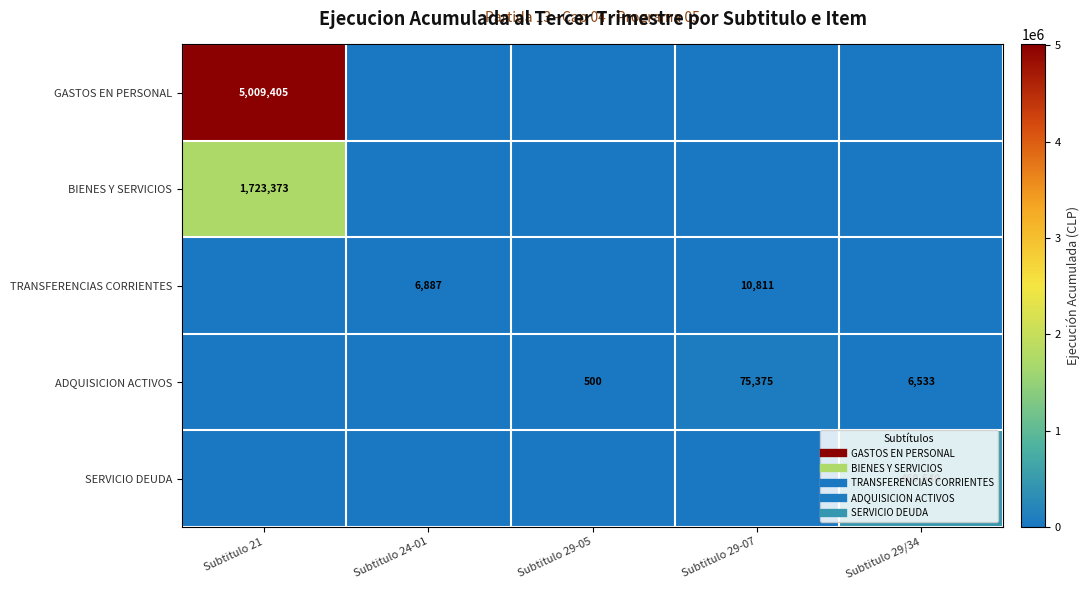

What is the greatest value displayed?

5009405